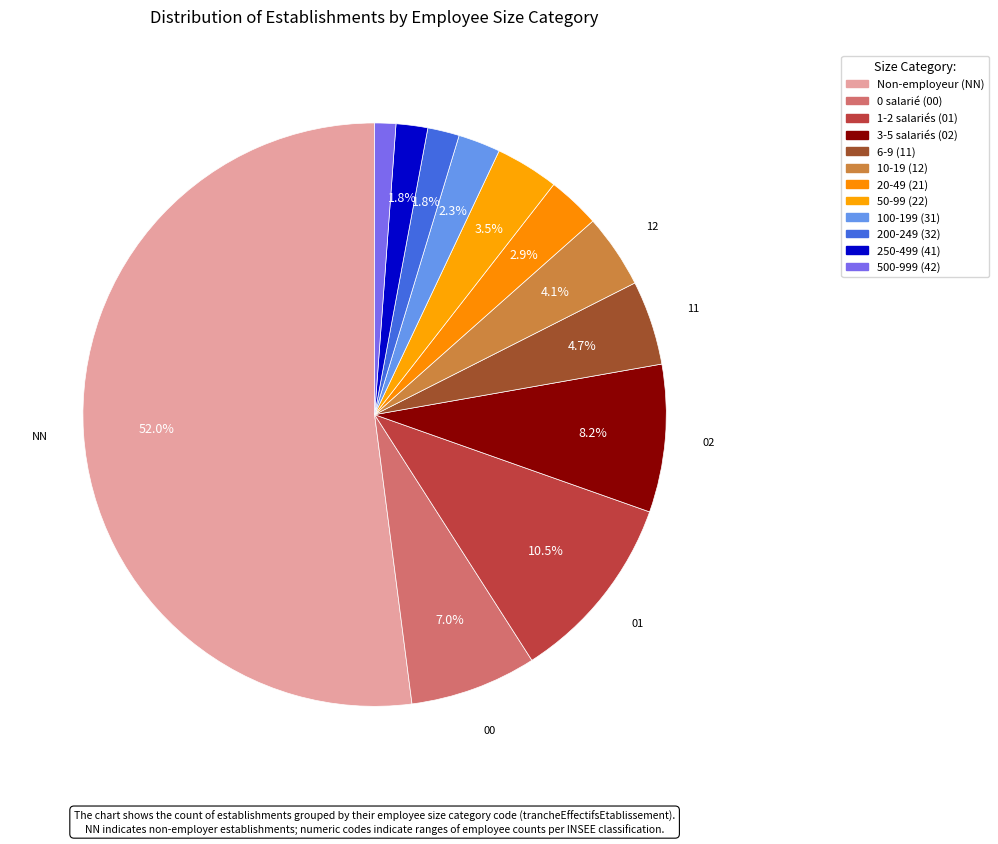

How many slices are in this pie chart?

12